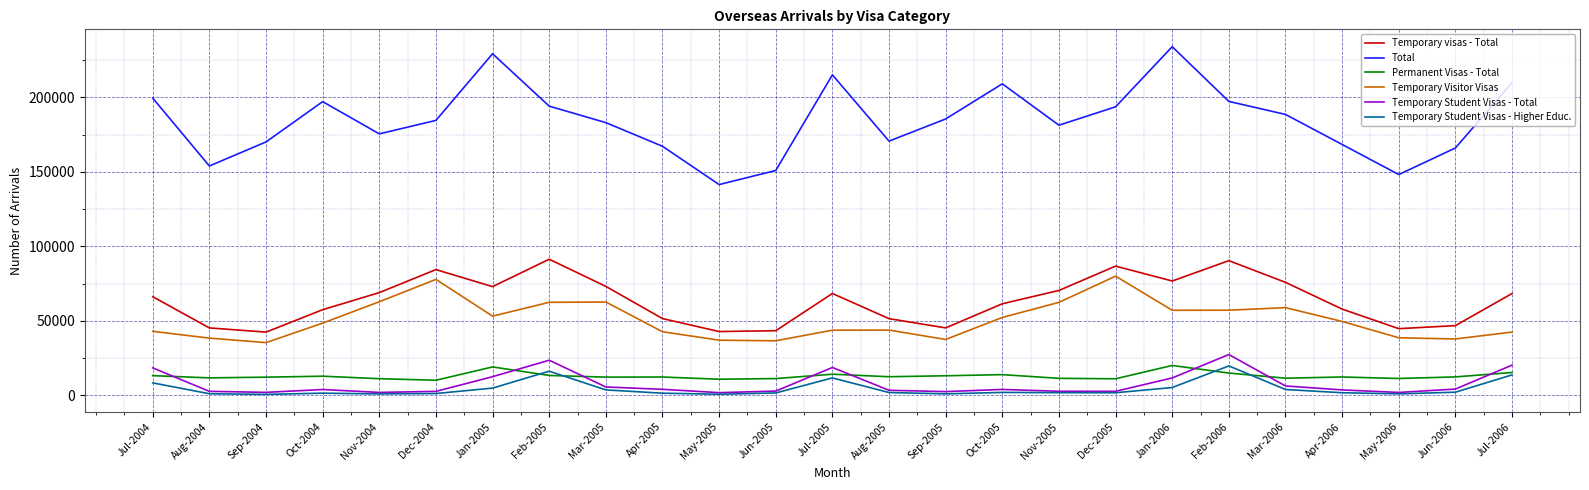

What is the average value of the Temporary Visitor Visas series?

50488